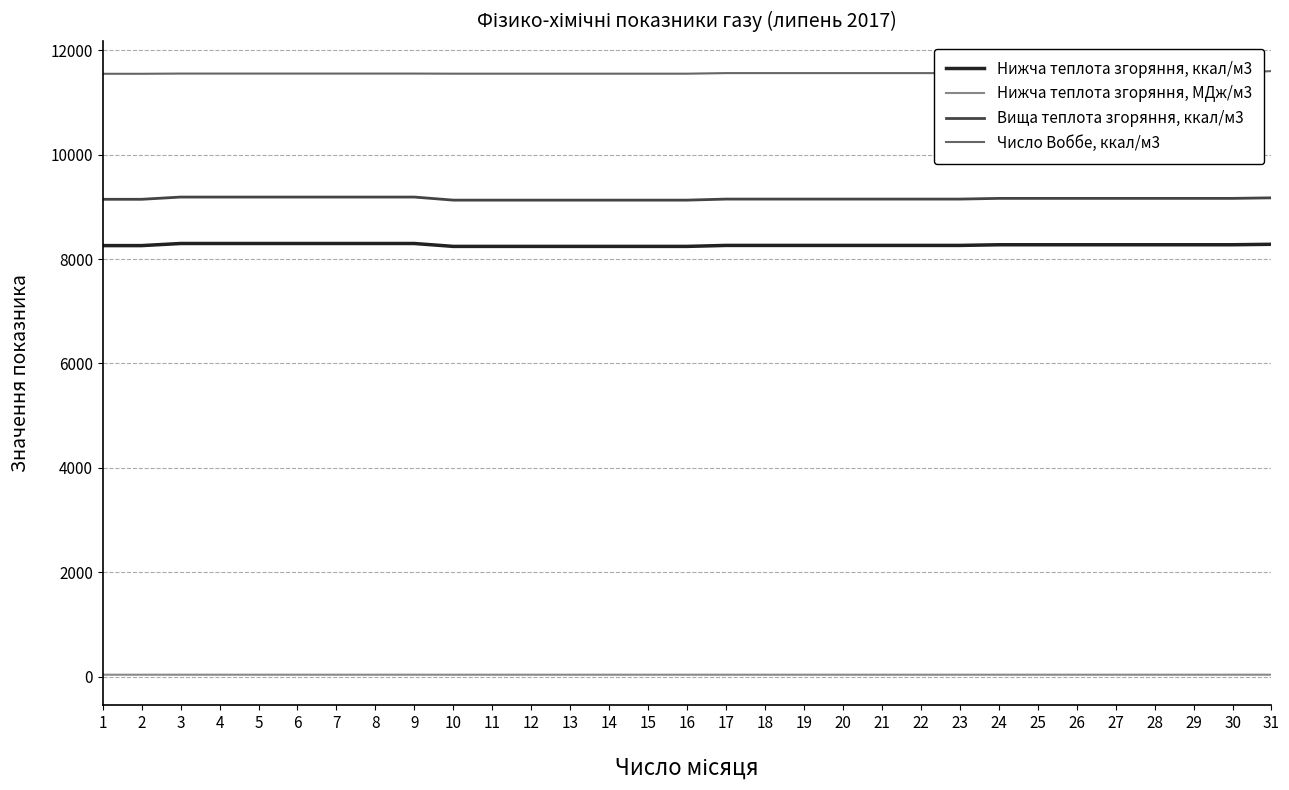

Count the number of categories in the chart.

31